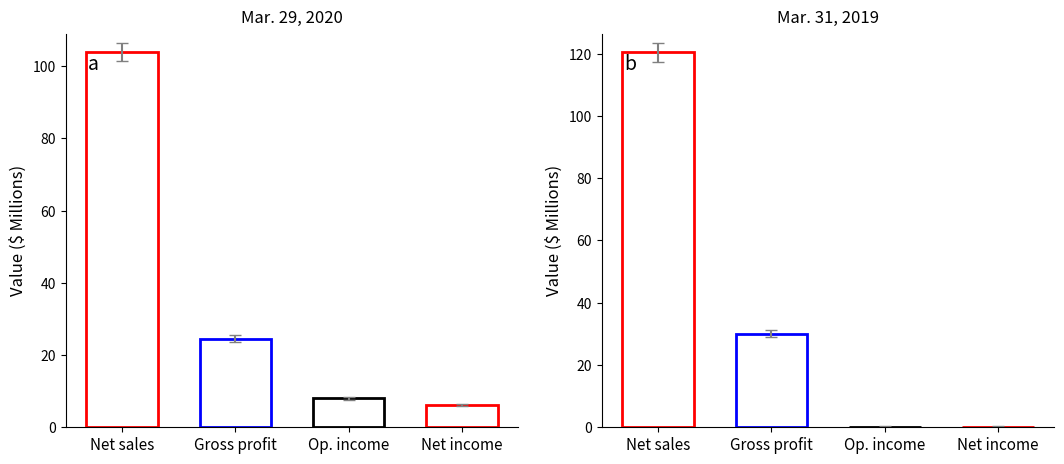

How many bars are there in total?

8